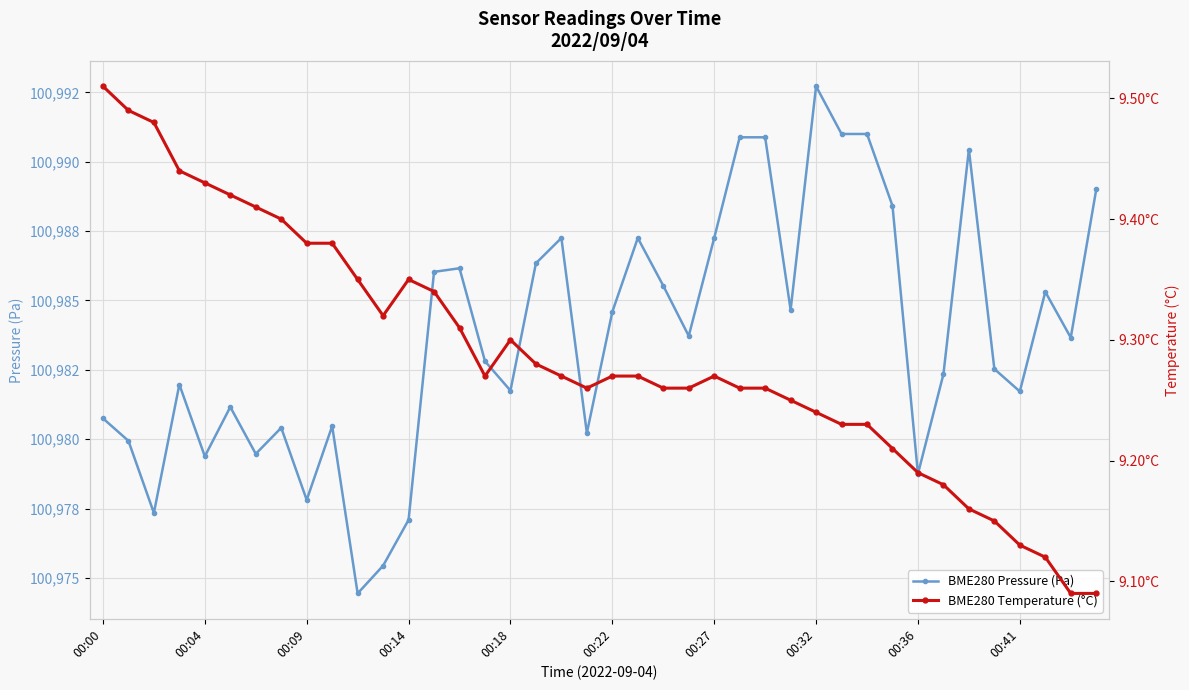

At how many categories does at least one series exceed 29814?

40